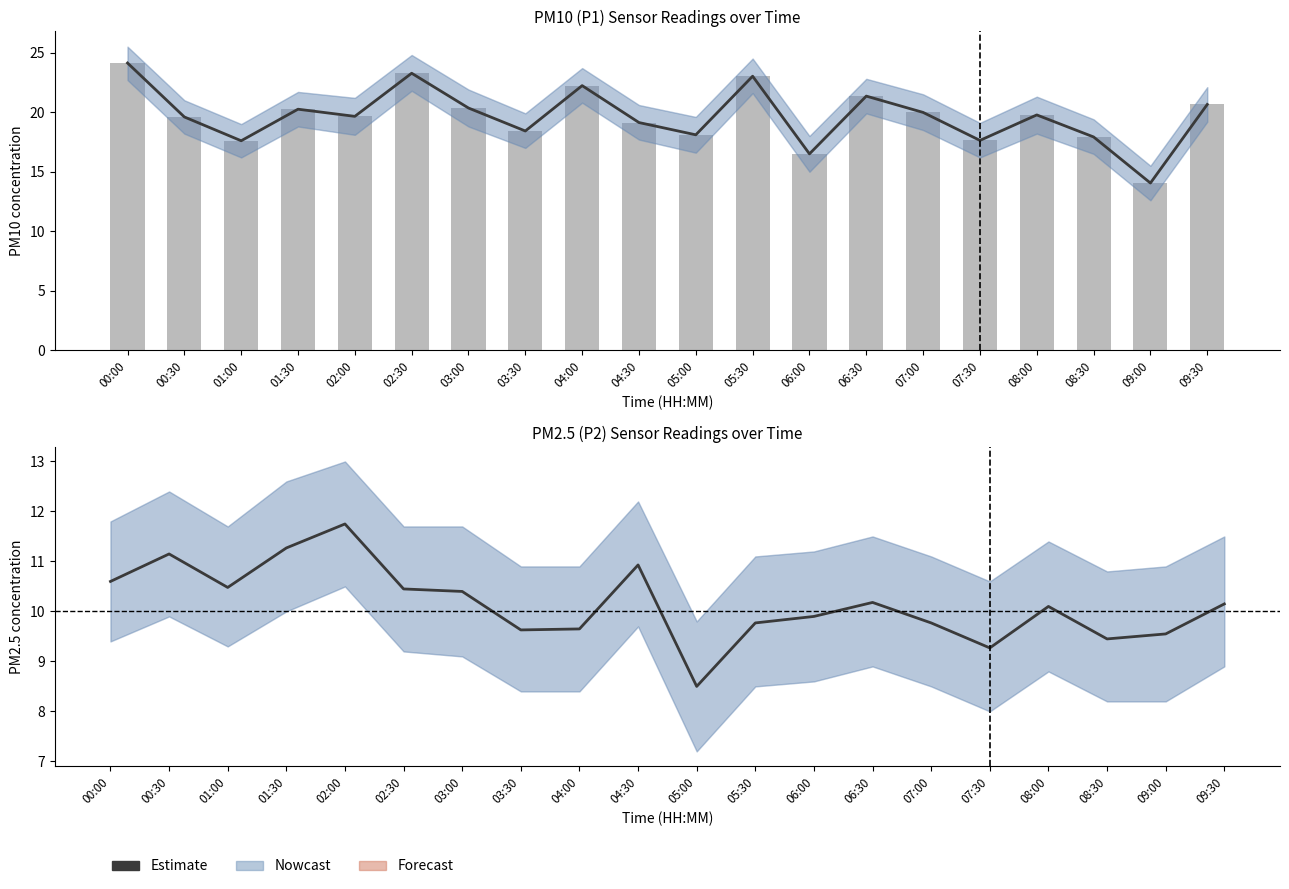

List the labels in order of value, smallest first.

05:00, 07:30, 08:30, 09:00, 03:30, 04:00, 05:30, 07:00, 06:00, 08:00, 09:30, 06:30, 03:00, 02:30, 01:00, 00:00, 04:30, 00:30, 01:30, 02:00